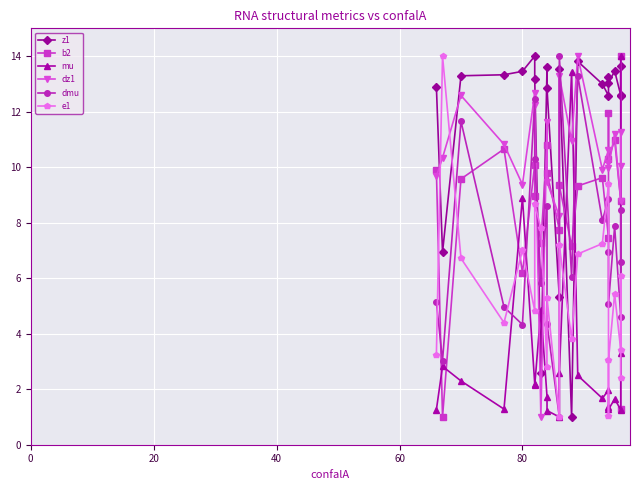

What are all the series names shown in the legend?

z1, b2, mu, dz1, dmu, e1